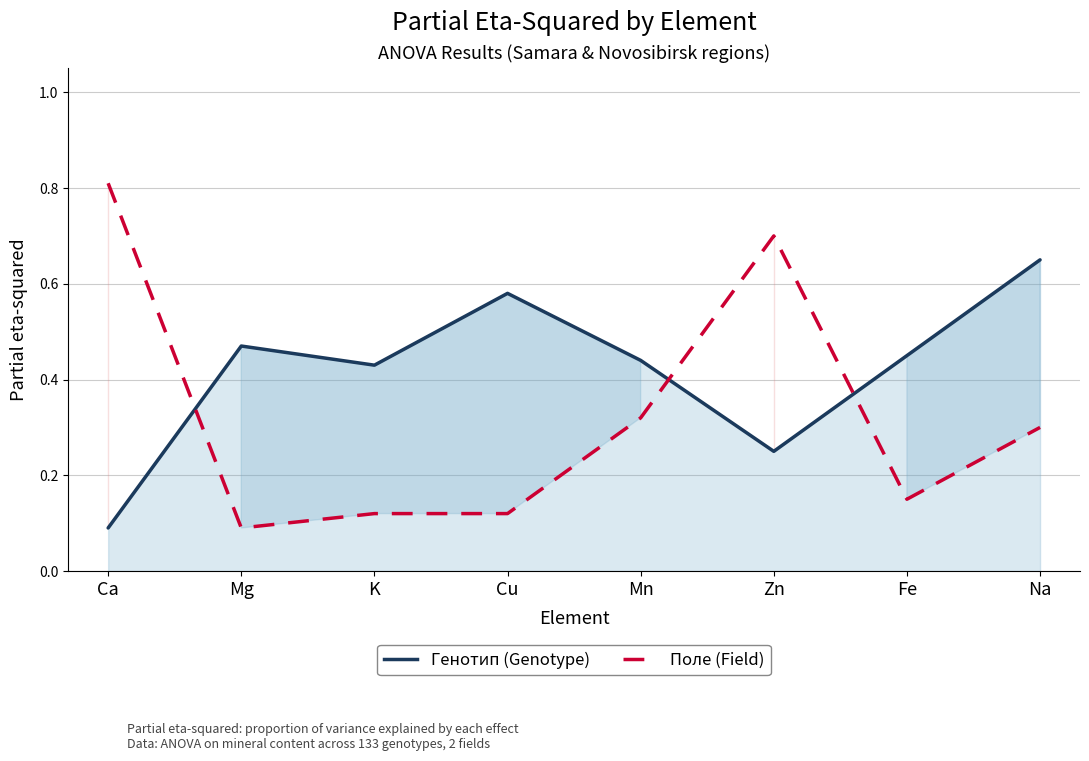

Does the chart display data point markers on the line(s)?

No